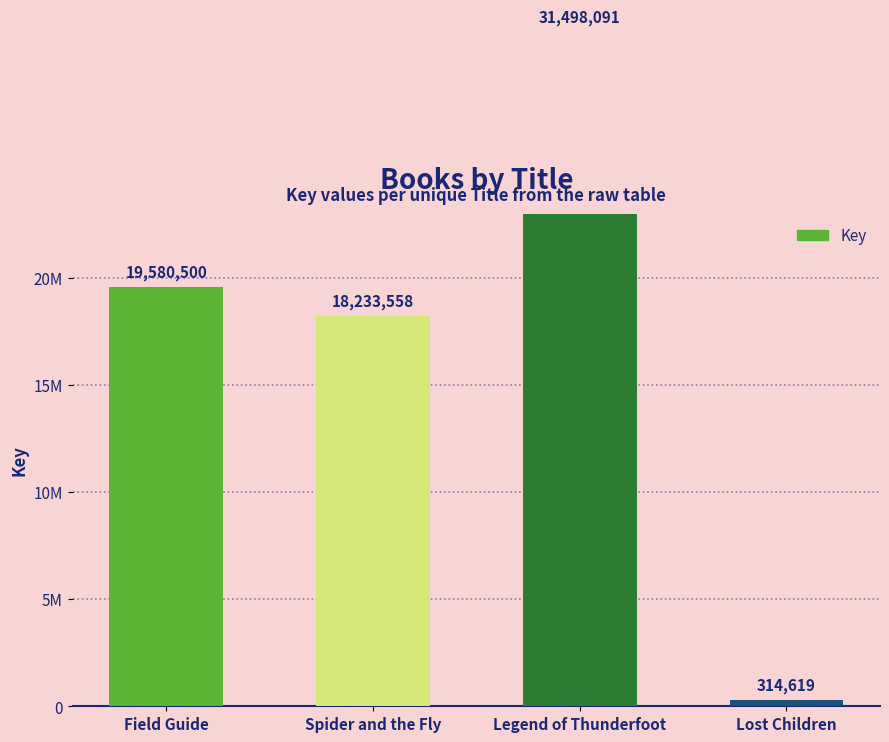

Between Legend of Thunderfoot and Spider and the Fly, which is larger?

Legend of Thunderfoot